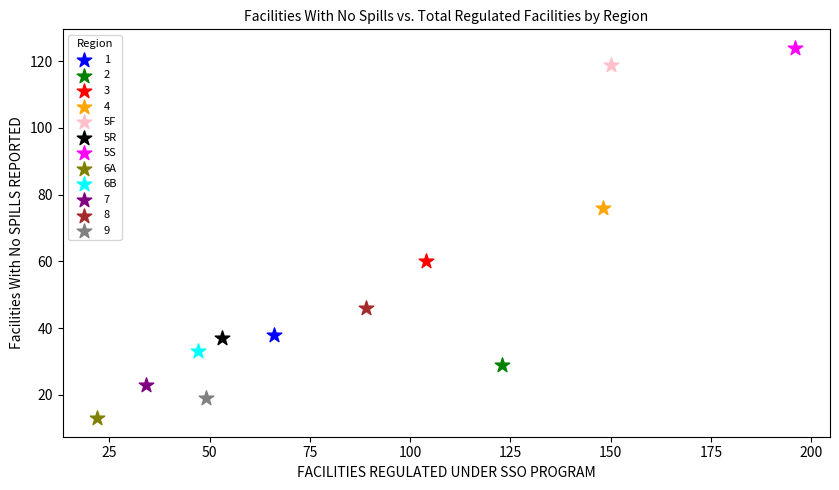

Which series contains the highest Y value?

5S